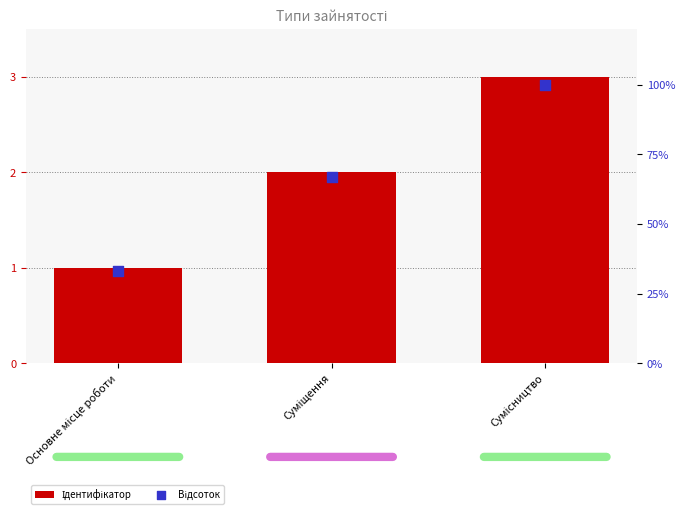

At how many categories does at least one series exceed 15?

3